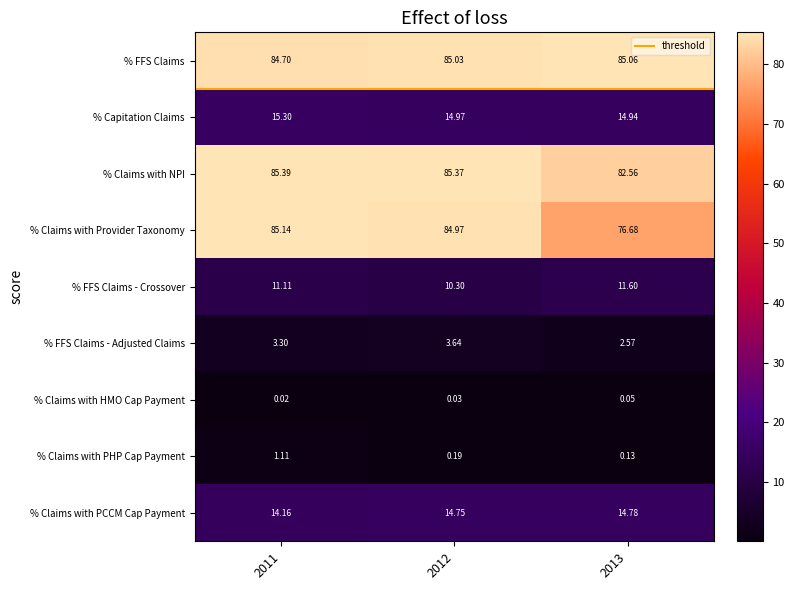

Reading right to left, list all the values displayed in this chart.

% FFS Claims: 2013=85.1	2012=85.0	2011=84.7
% Capitation Claims: 2013=14.9	2012=15.0	2011=15.3
% Claims with NPI: 2013=82.6	2012=85.4	2011=85.4
% Claims with Provider Taxonomy: 2013=76.7	2012=85.0	2011=85.1
% FFS Claims - Crossover: 2013=11.6	2012=10.3	2011=11.1
% FFS Claims - Adjusted Claims: 2013=2.6	2012=3.6	2011=3.3
% Claims with HMO Cap Payment: 2013=0.1	2012=0.0	2011=0.0
% Claims with PHP Cap Payment: 2013=0.1	2012=0.2	2011=1.1
% Claims with PCCM Cap Payment: 2013=14.8	2012=14.7	2011=14.2